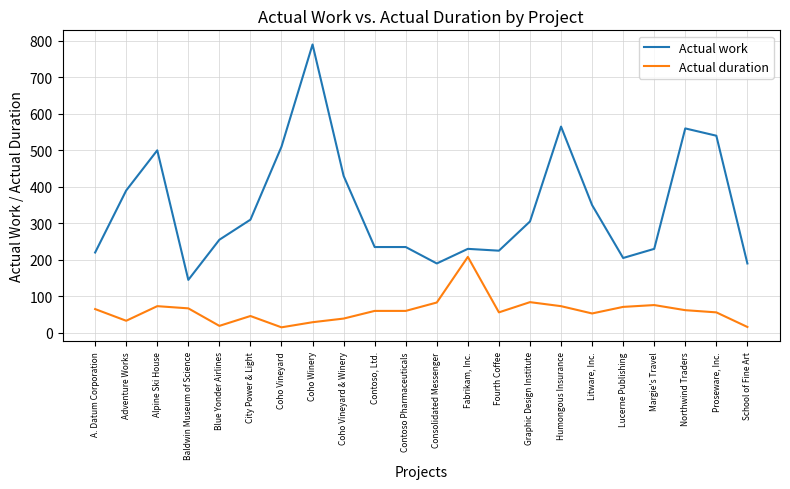

Rank the series by their average value, from lowest to highest.

Actual duration, Actual work